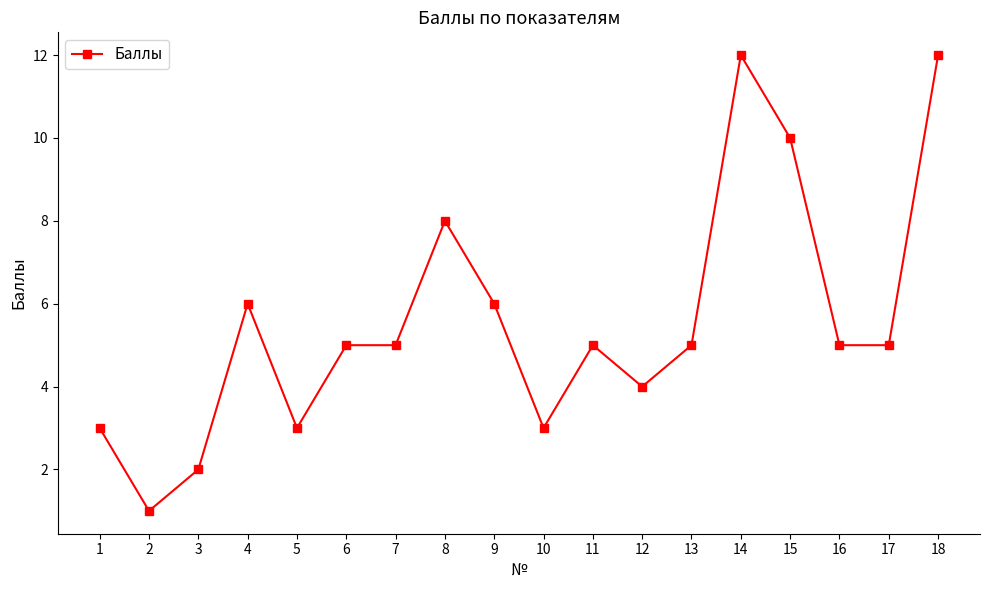

Which category has the lowest value across all series?

2